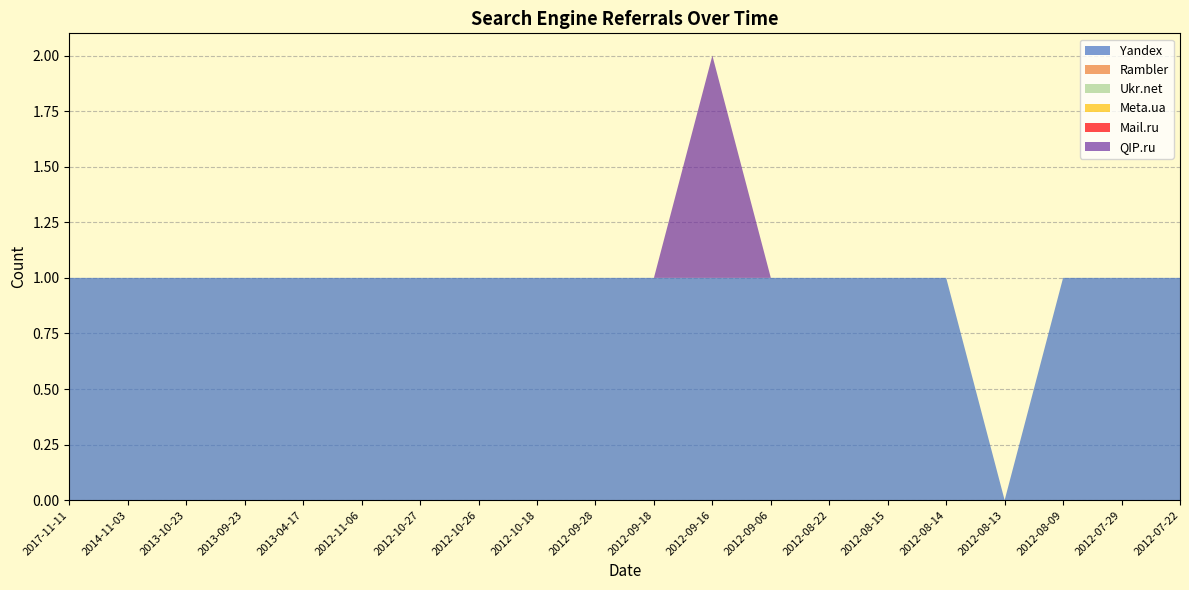

Reading right to left, extract all data points from this chart.

Yandex: 1	1	1	0	1	1	1	1	1	1	1	1	1	1	1	1	1	1	1	1
Rambler: 0	0	0	0	0	0	0	0	0	0	0	0	0	0	0	0	0	0	0	0
Ukr.net: 0	0	0	0	0	0	0	0	0	0	0	0	0	0	0	0	0	0	0	0
Meta.ua: 0	0	0	0	0	0	0	0	0	0	0	0	0	0	0	0	0	0	0	0
Mail.ru: 0	0	0	0	0	0	0	0	0	0	0	0	0	0	0	0	0	0	0	0
QIP.ru: 0	0	0	0	0	0	0	0	1	0	0	0	0	0	0	0	0	0	0	0